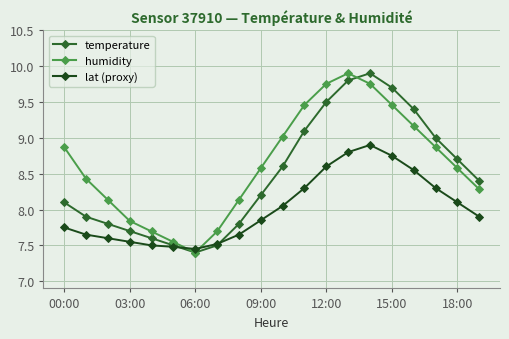

At how many categories does at least one series exceed 8?

15